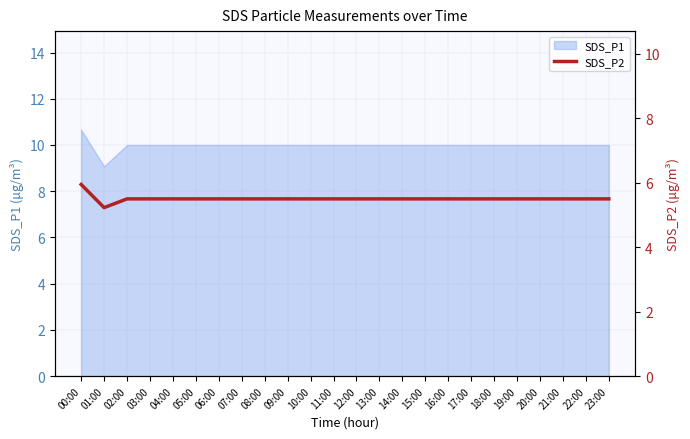

The SDS_P1 series shows 15.1 at 20:00. True or false?

False